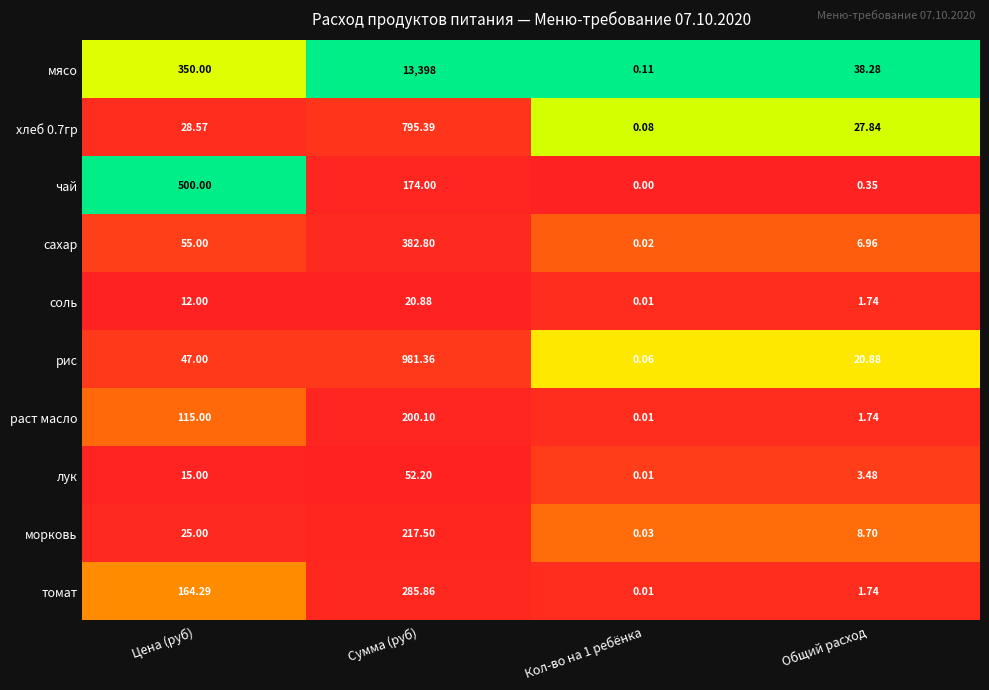

How many distinct data groups are displayed?

10